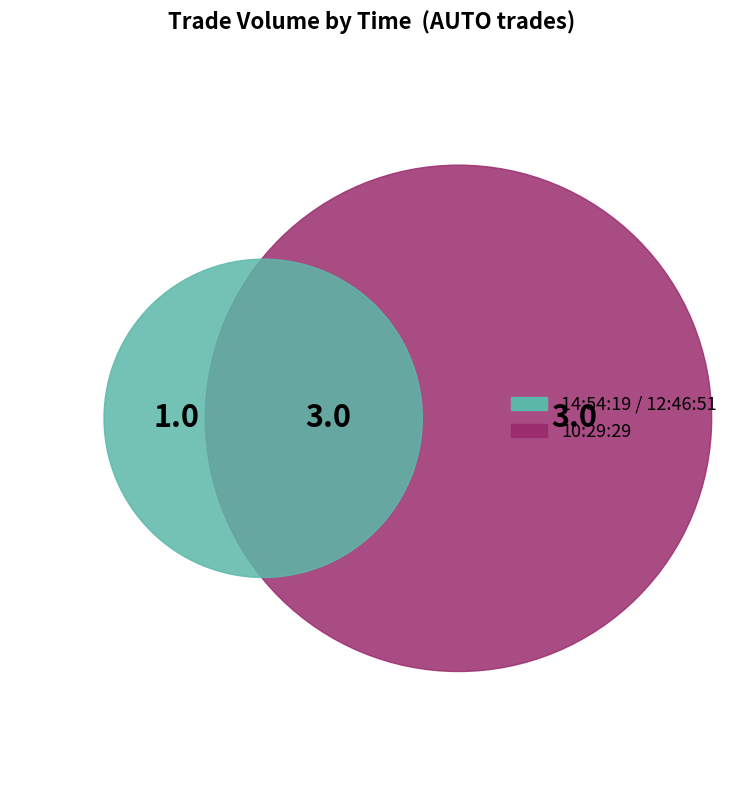

The 14:54:19 slice represents 48% of the pie. True or false?

False